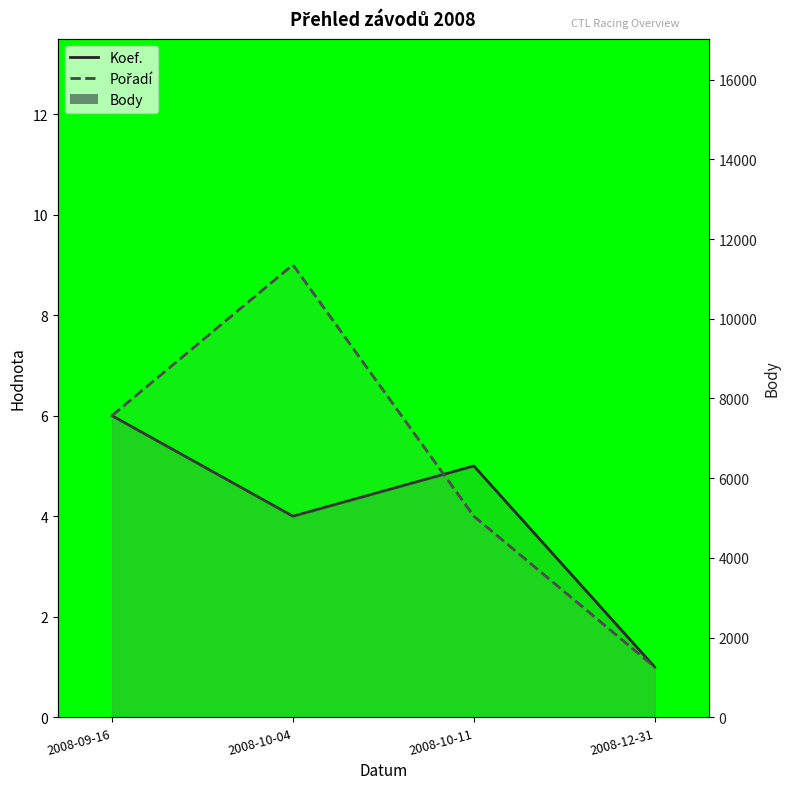

Is the value of Body at 2008-12-31 greater than the value of Koef. at 2008-10-04?

Yes